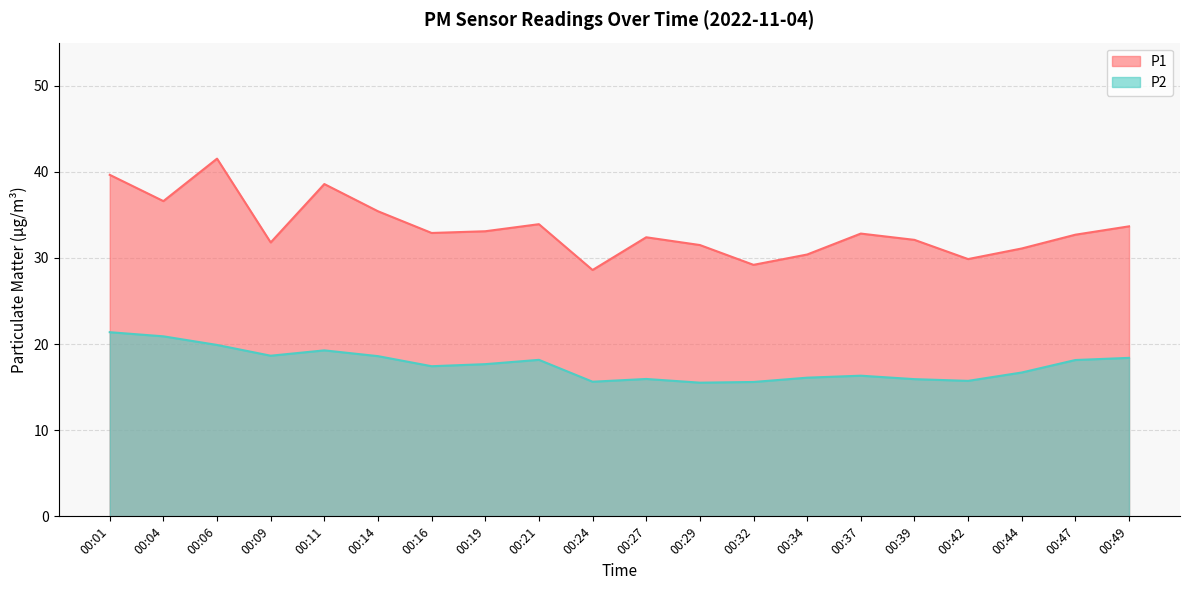

At which label does P1 first exceed 32?

00:01